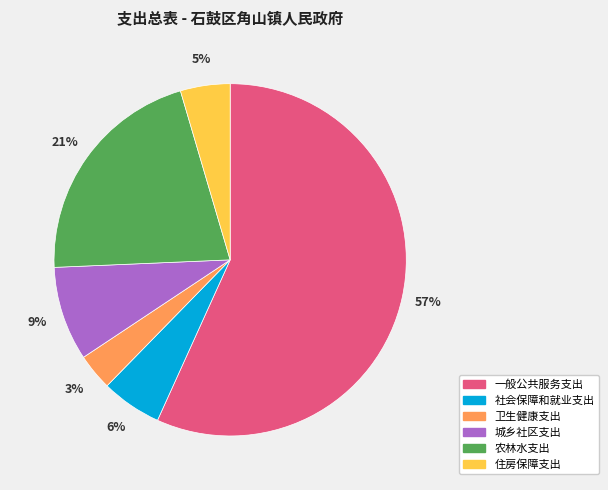

Which has a higher value, 卫生健康支出 or 一般公共服务支出?

一般公共服务支出